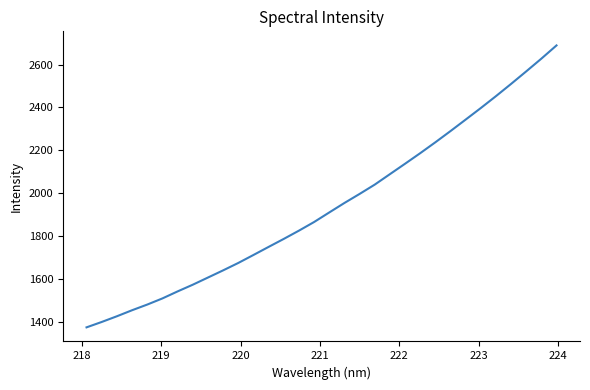

What is the minimum value shown in the chart?

1374.0